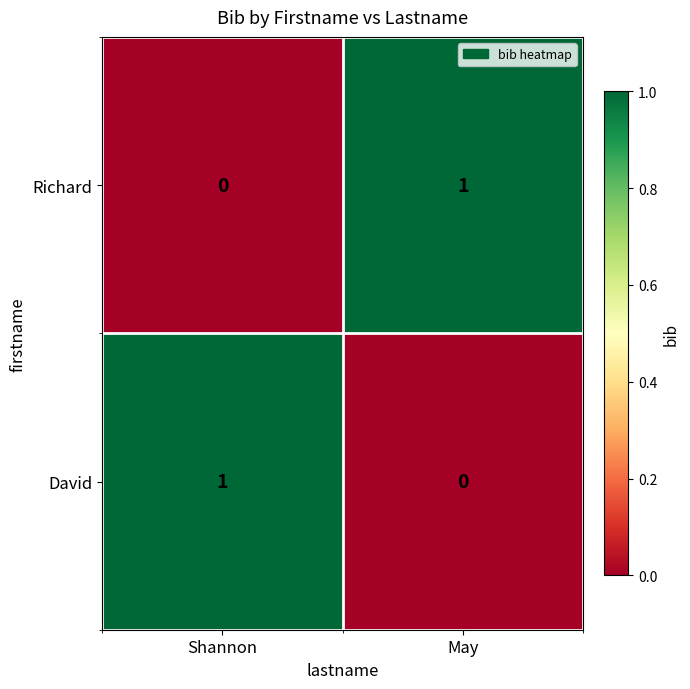

The value of Richard at May is 1. True or false?

True